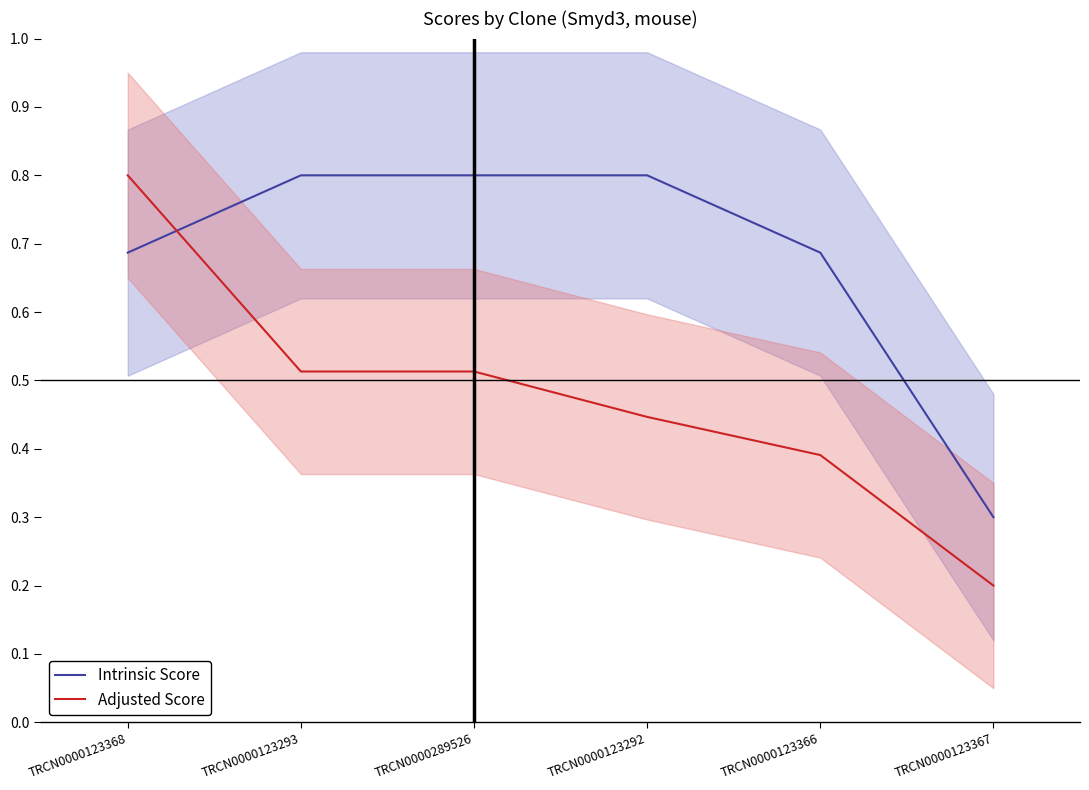

What is the lowest value of the Adjusted Score series?

0.2